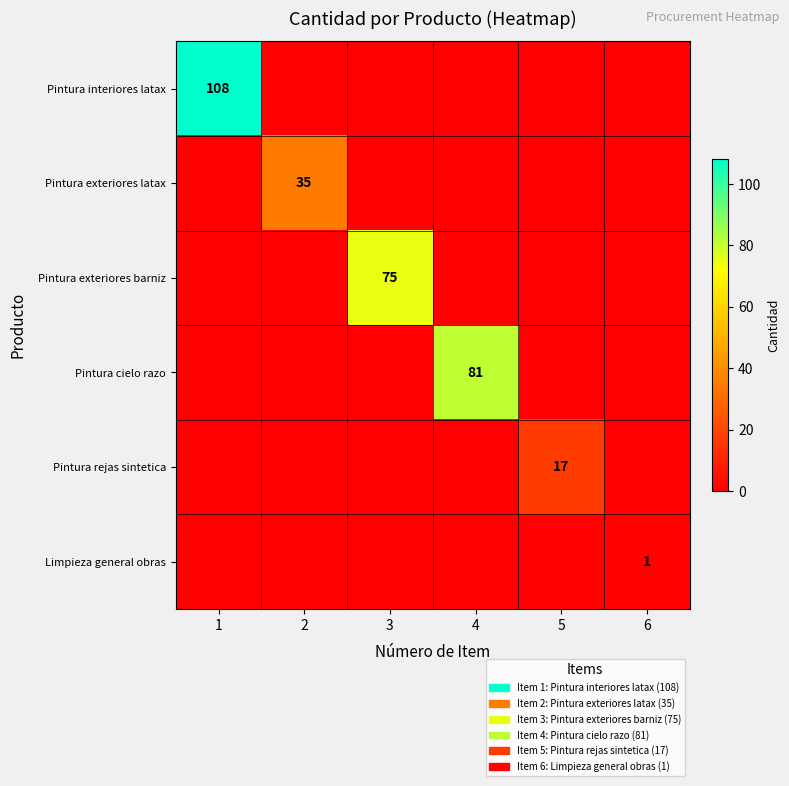

The Pintura exteriores barniz series shows 43 at 3. True or false?

False